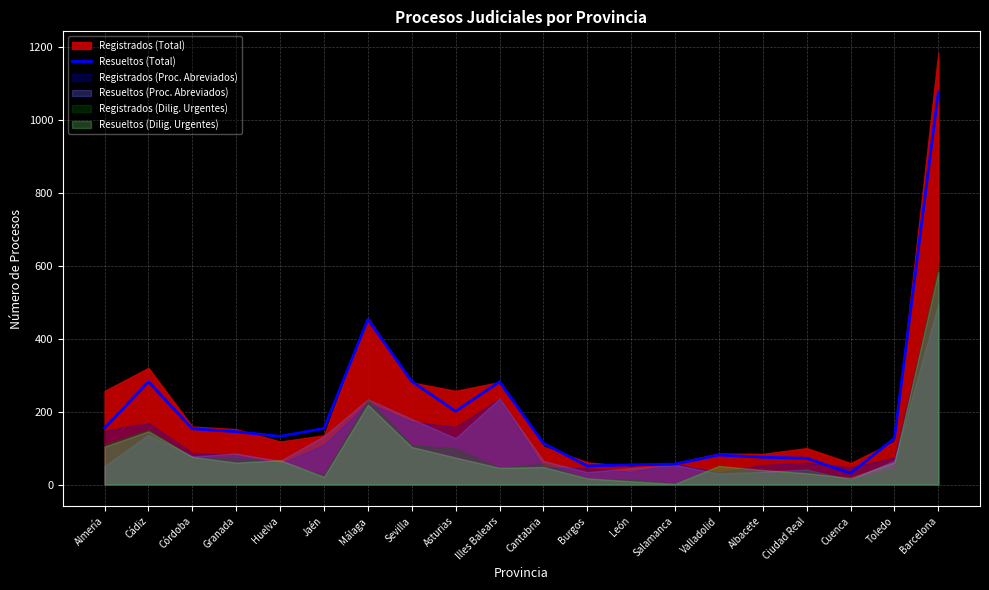

At which category does the chart reach its peak across all series?

Barcelona